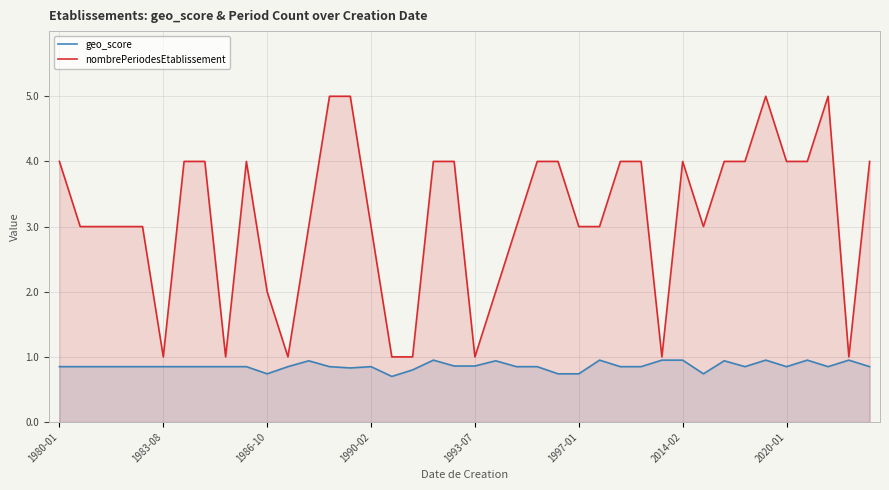

Reading left to right, transcribe all the data shown in this chart.

geo_score: 0.8	0.8	0.8	0.8	0.8	0.8	0.8	0.8	0.8	0.8	0.7	0.8	0.9	0.8	0.8	0.8	0.7	0.8	0.9	0.9	0.9	0.9	0.8	0.8	0.7	0.7	0.9	0.8	0.8	0.9	0.9	0.7	0.9	0.8	0.9	0.8	0.9	0.8	0.9	0.8
nombrePeriodesEtablissement: 4.0	3.0	3.0	3.0	3.0	1.0	4.0	4.0	1.0	4.0	2.0	1.0	3.0	5.0	5.0	3.0	1.0	1.0	4.0	4.0	1.0	2.0	3.0	4.0	4.0	3.0	3.0	4.0	4.0	1.0	4.0	3.0	4.0	4.0	5.0	4.0	4.0	5.0	1.0	4.0